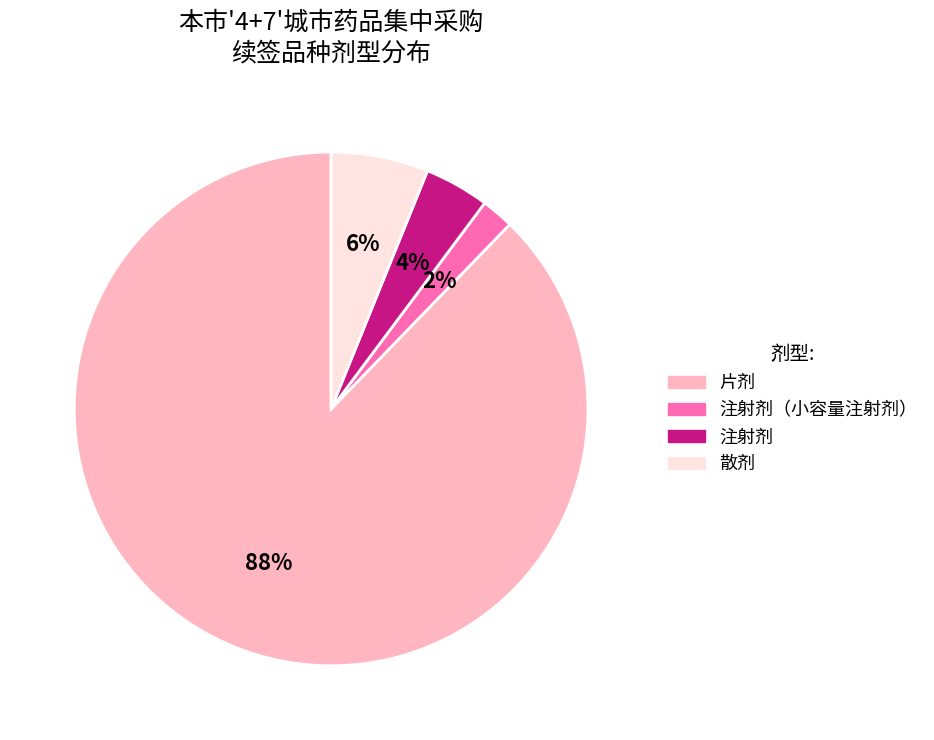

To the nearest percent, what is the difference between the largest and smallest slice percentages?

86%